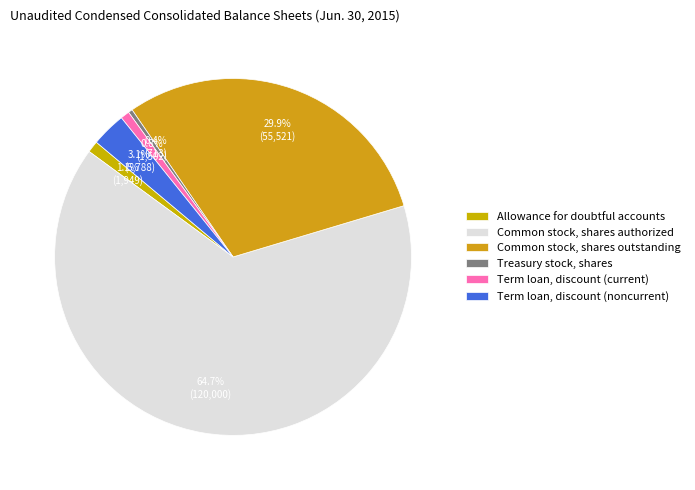

What is the ratio of the value at Common stock, shares outstanding to the value at Term loan, discount (current)?

37.0